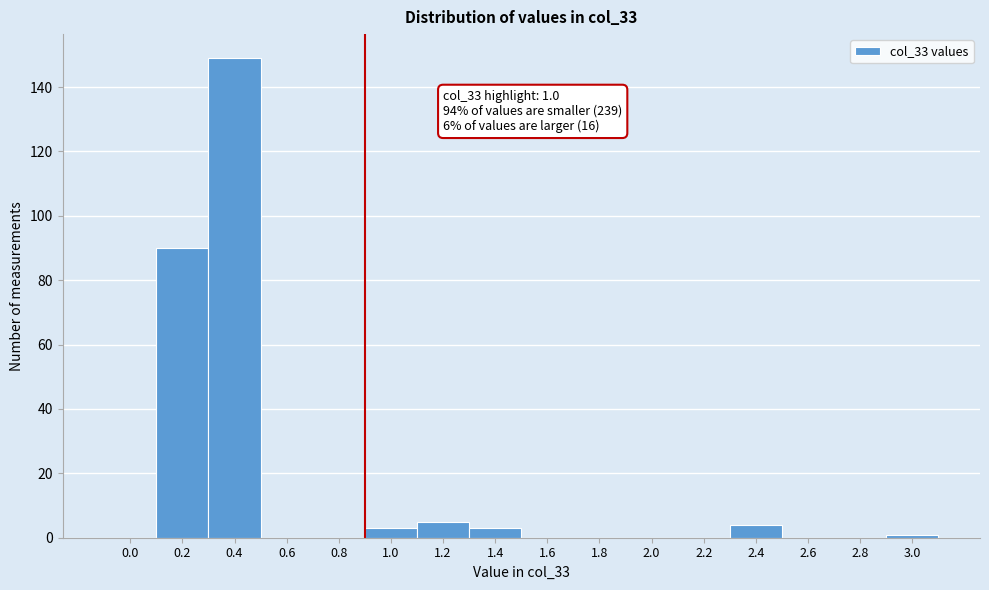

Reading right to left, extract all data points from this chart.

3.0=1	2.8=0	2.6=0	2.4=4	2.2=0	2.0=0	1.8=0	1.6=0	1.4=3	1.2=5	1.0=3	0.8=0	0.6=0	0.4=149	0.2=90	0.0=0